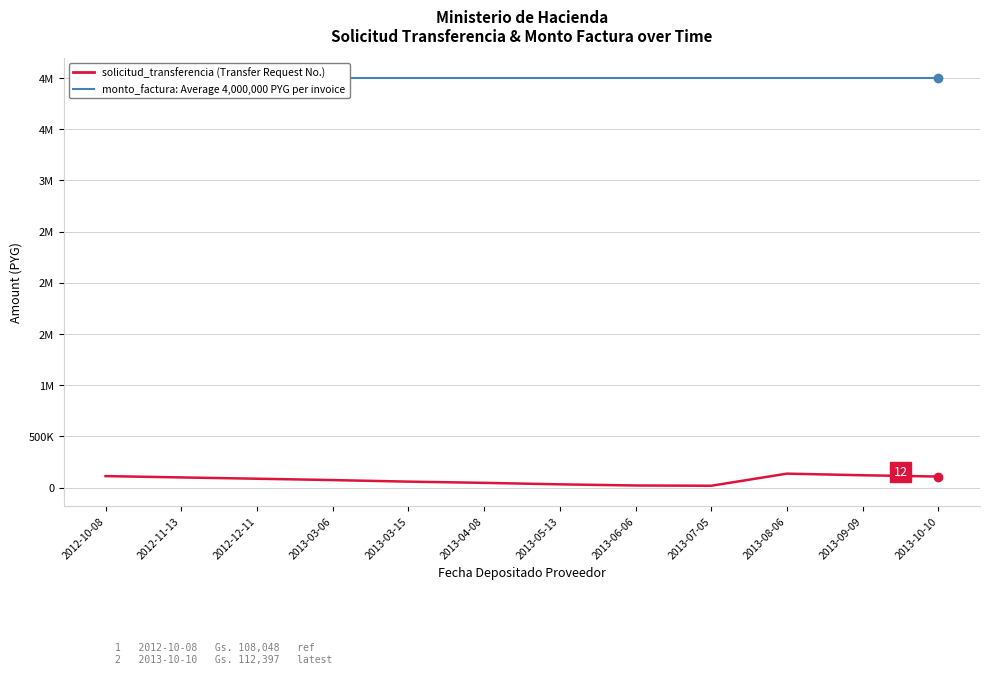

How many distinct data groups are displayed?

2